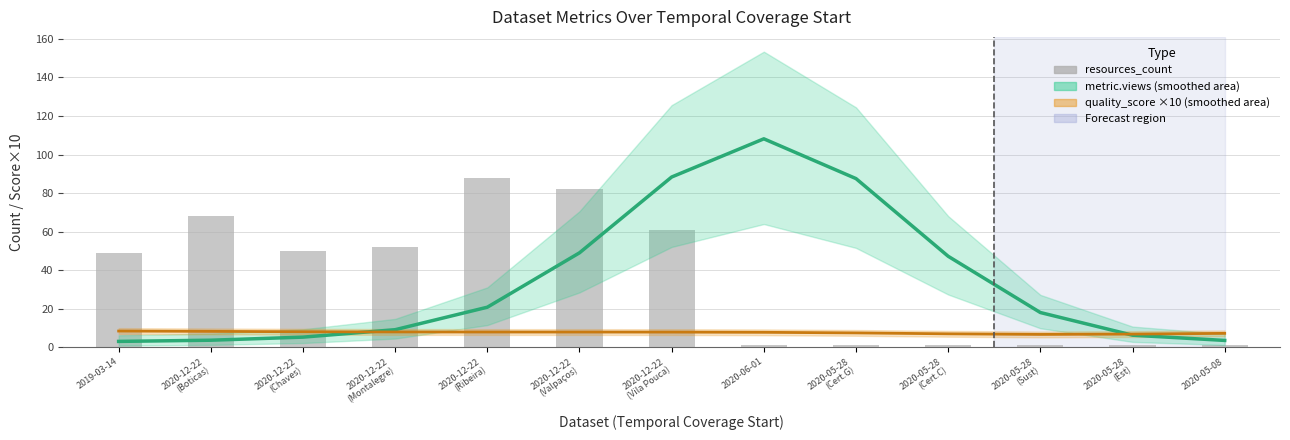

Which category has the lowest value across all series?

2020-06-01